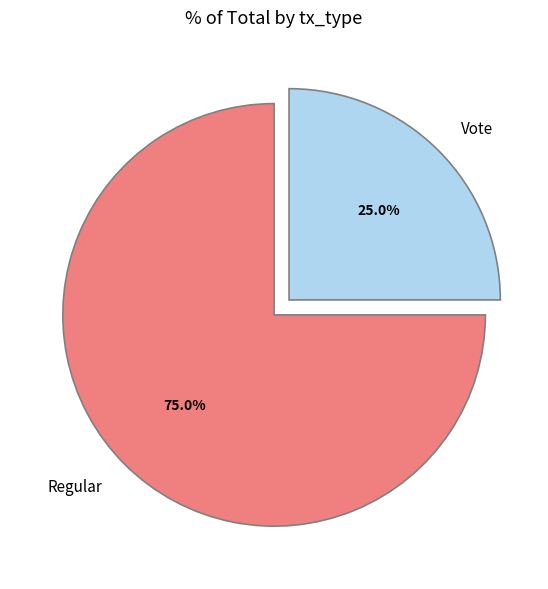

The Vote slice represents 25% of the pie. True or false?

True